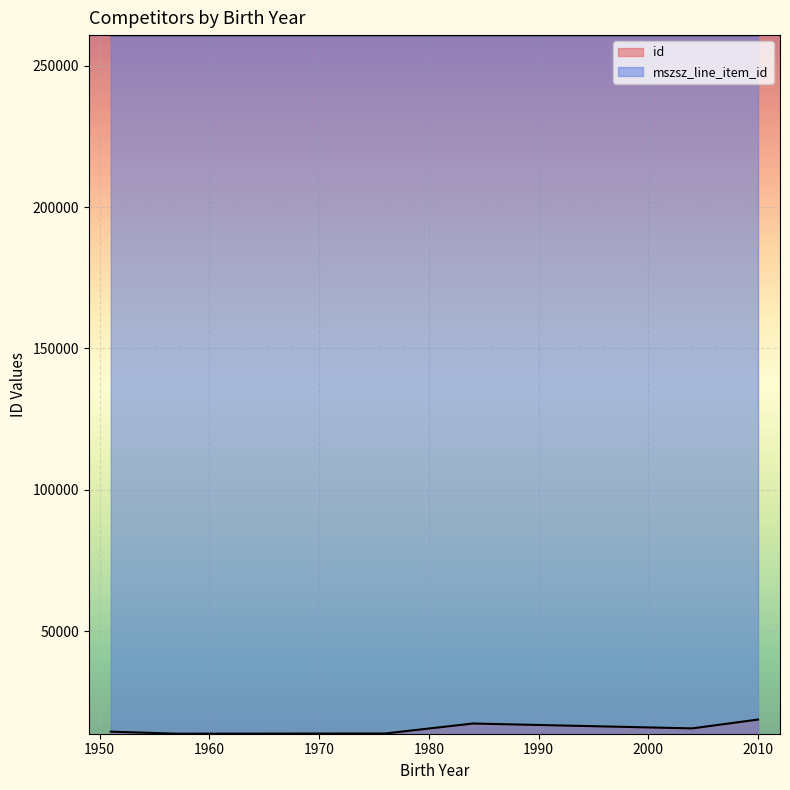

Count the number of values greater than 260829.

2